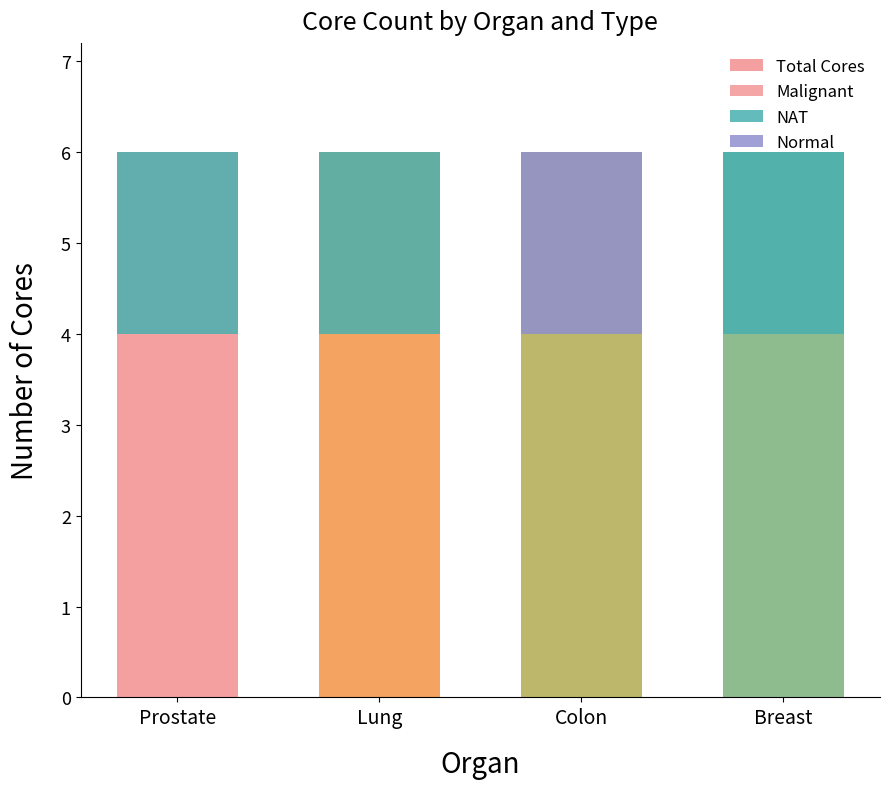

What is the sum of the Total Cores values at Colon and Breast?

12